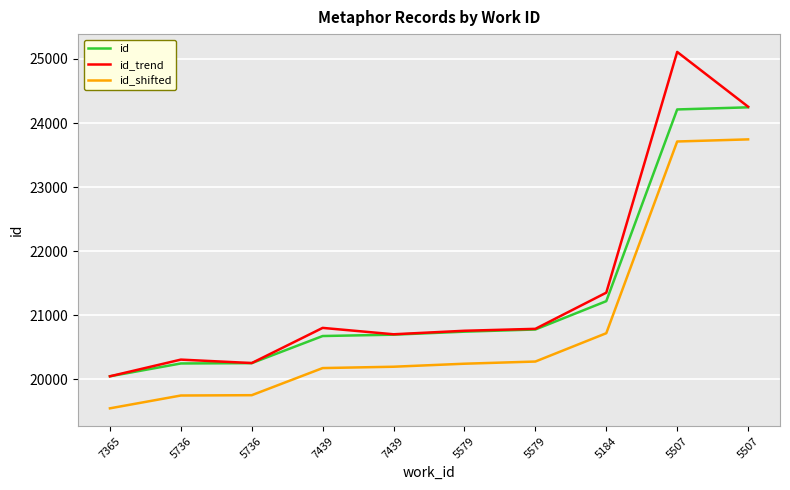

What is the difference between the second highest and minimum values in the id_trend series?

4205.9